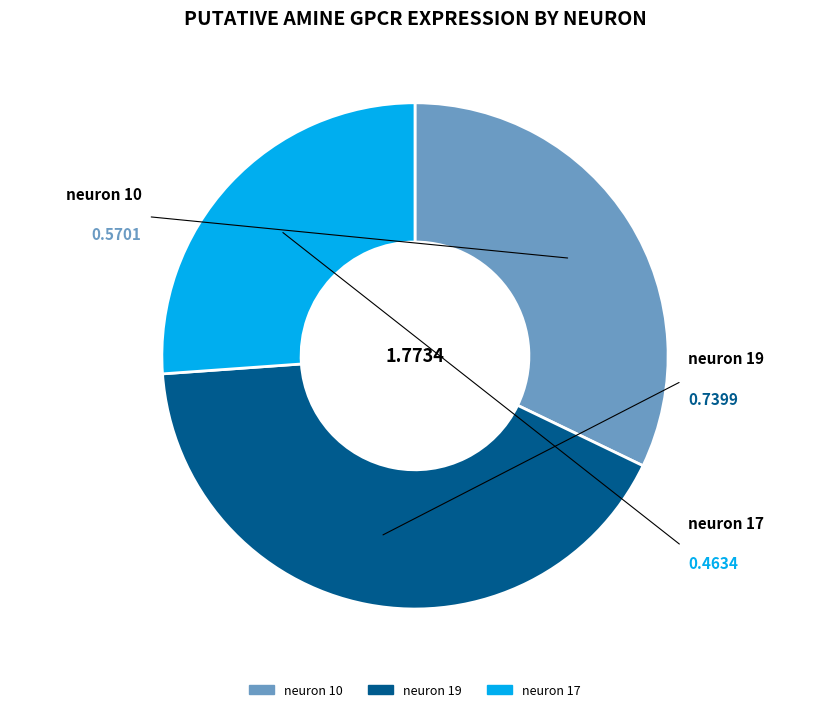

How many segments does this pie chart have?

3